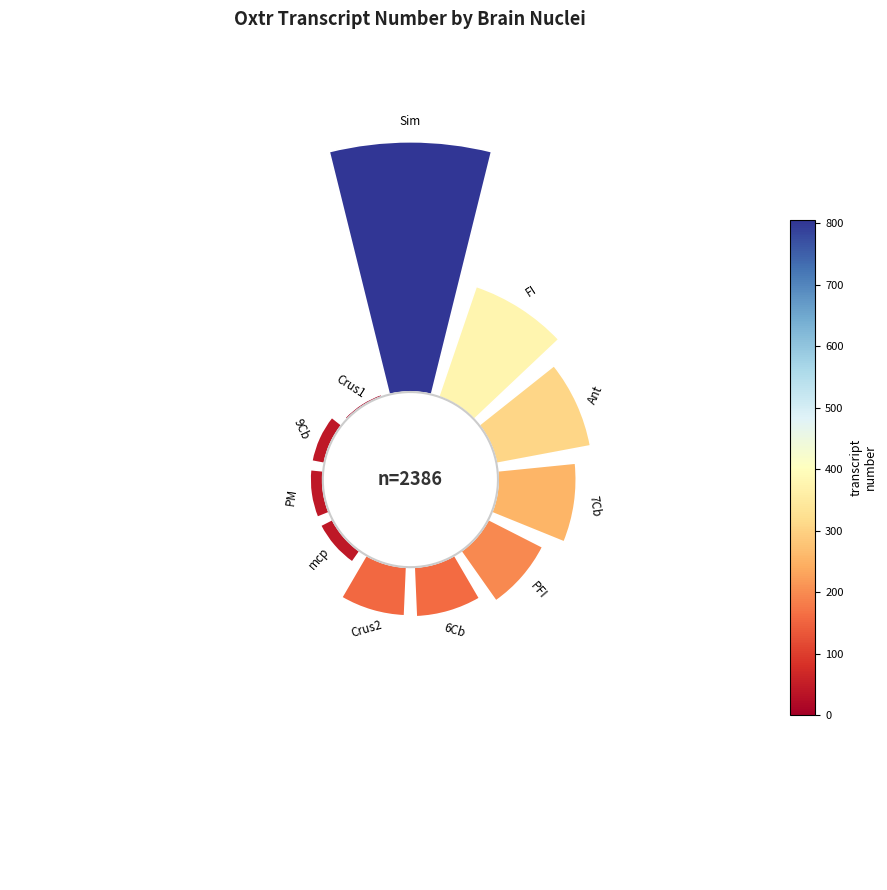

Is it true that 9 is 10% of the pie?

False